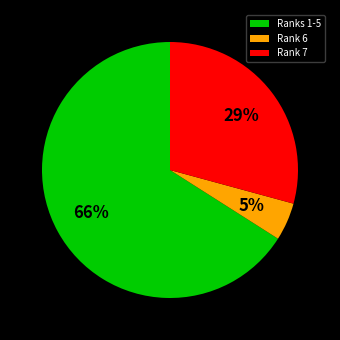

How many slices are in this pie chart?

3